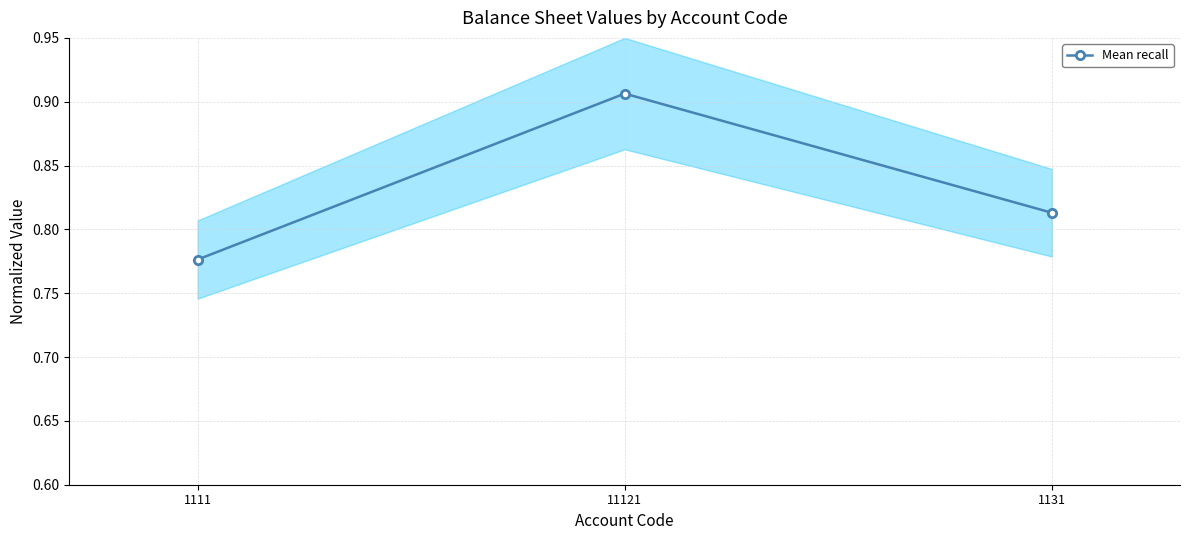

How many lines are shown in the chart?

1